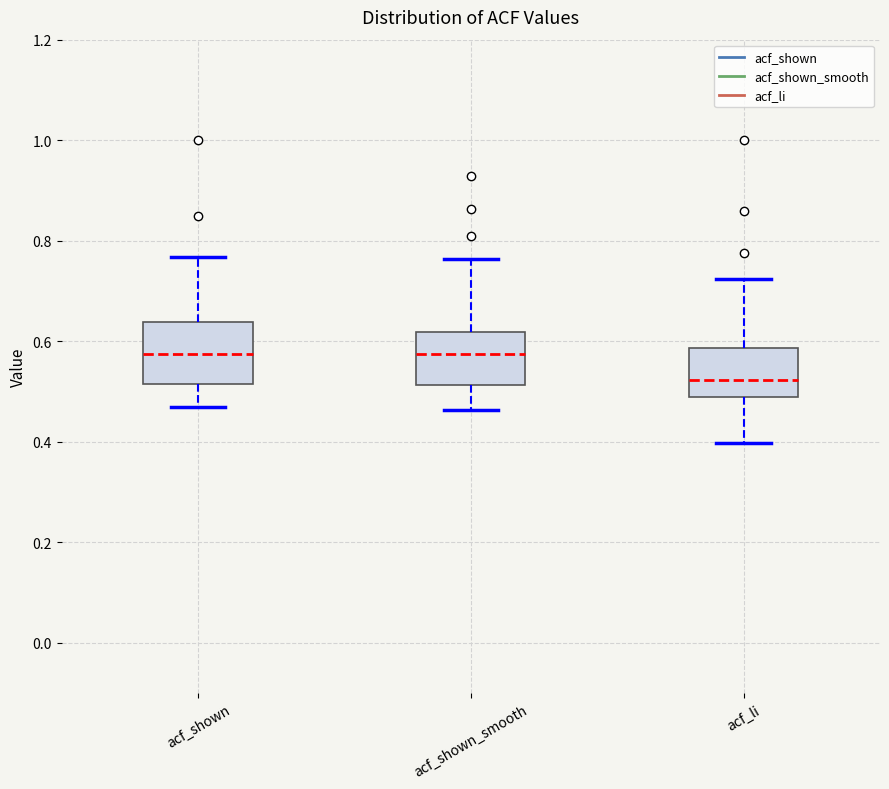

Reading left to right, transcribe this box plot: for each box, give where its median line is, the range the box spans, and where its two whiskers end, as read against the y-axis. The values are not printed on the chart, so give them approximately, as read against the axis.

acf_shown: median 0.58, box 0.52 to 0.64, whiskers 0.46 to 0.76
acf_shown_smooth: median 0.58, box 0.52 to 0.62, whiskers 0.46 to 0.76
acf_li: median 0.52, box 0.48 to 0.58, whiskers 0.40 to 0.72